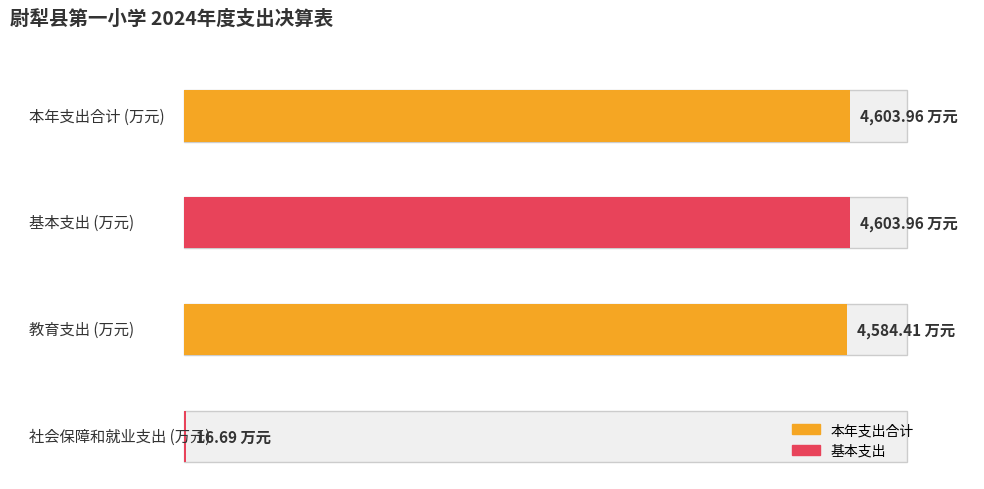

Is it true that 本年支出合计 equals 4584.4 at 教育支出?

True